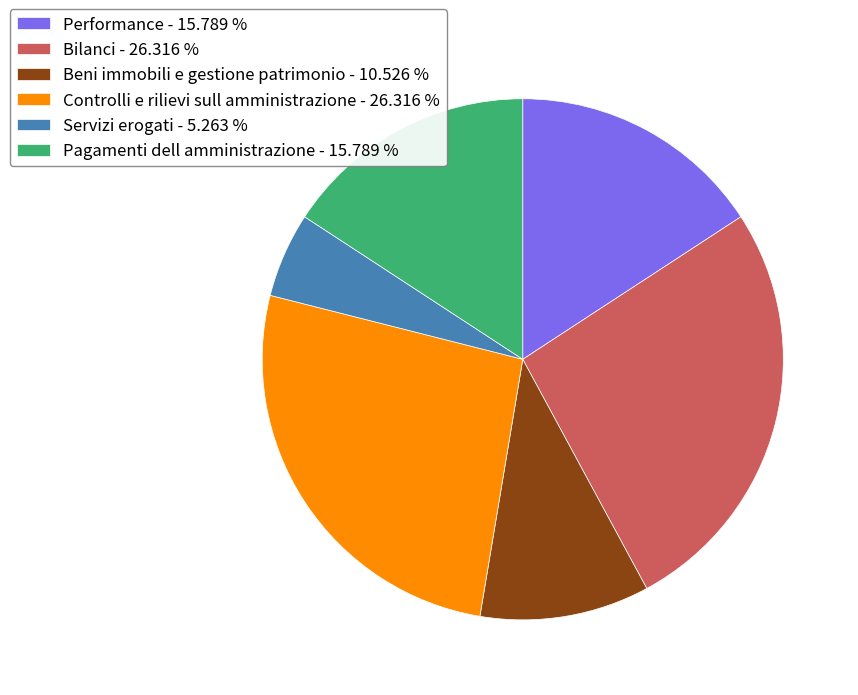

Does Beni immobili e gestione patrimonio represent more than half of the total?

No